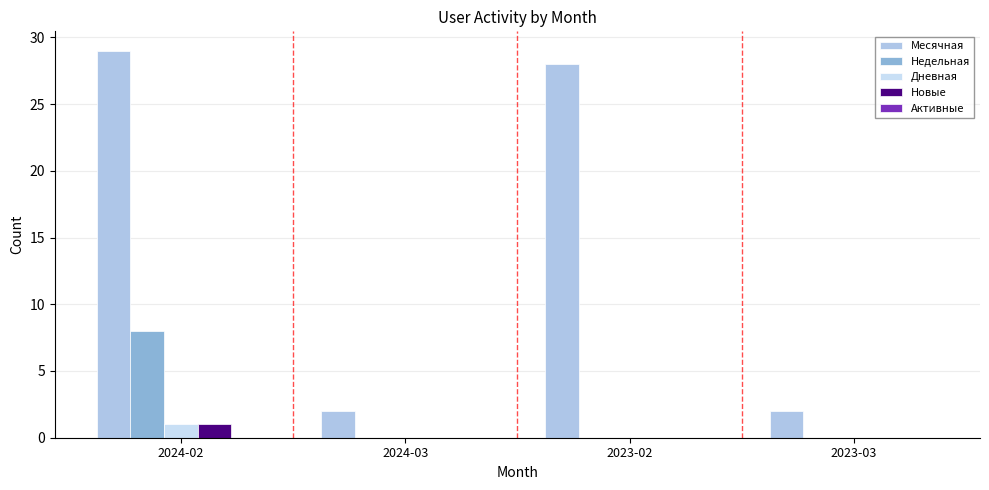

Reading left to right, list all the values displayed in this chart.

Месячная: 29	2	28	2
Недельная: 8	0	0	0
Дневная: 1	0	0	0
Новые: 1	0	0	0
Активные: 0	0	0	0